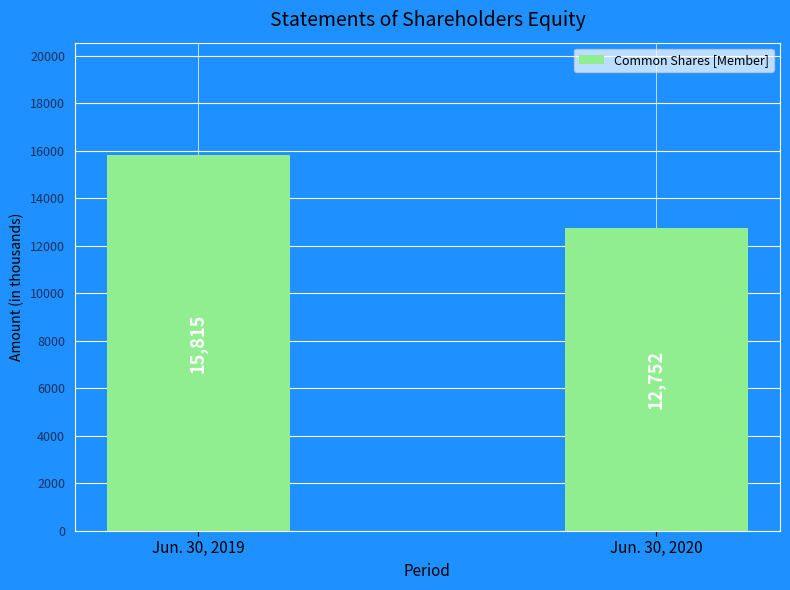

Which label corresponds to the smallest value in the chart?

Jun. 30, 2020